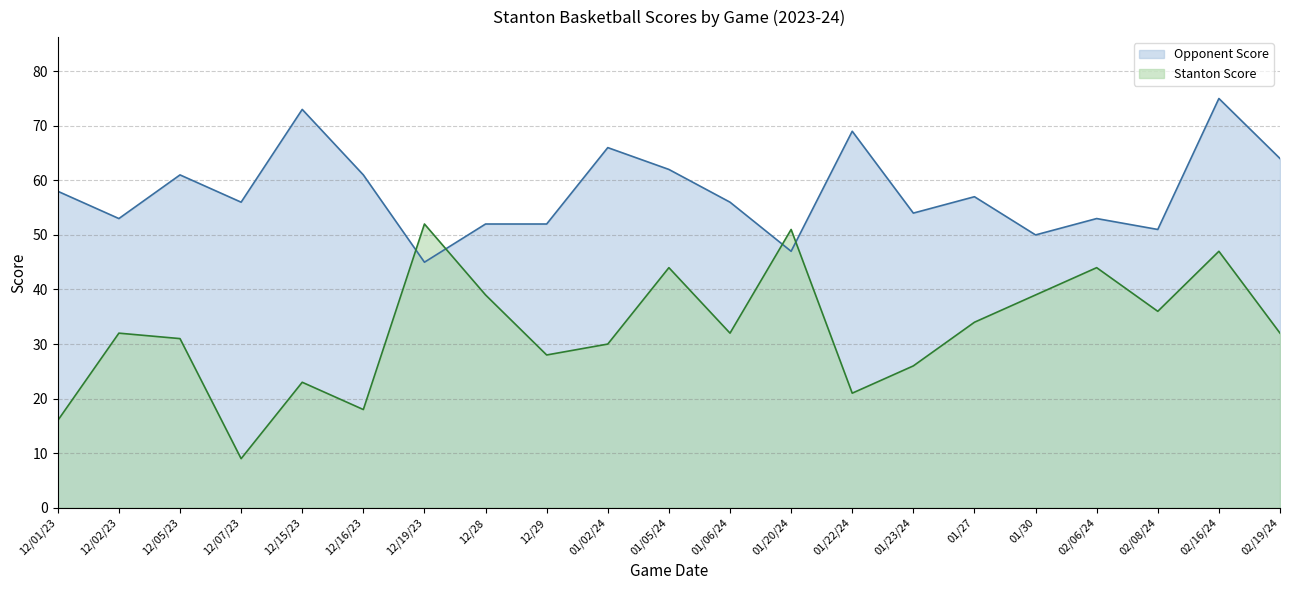

How many lines are shown in the chart?

2